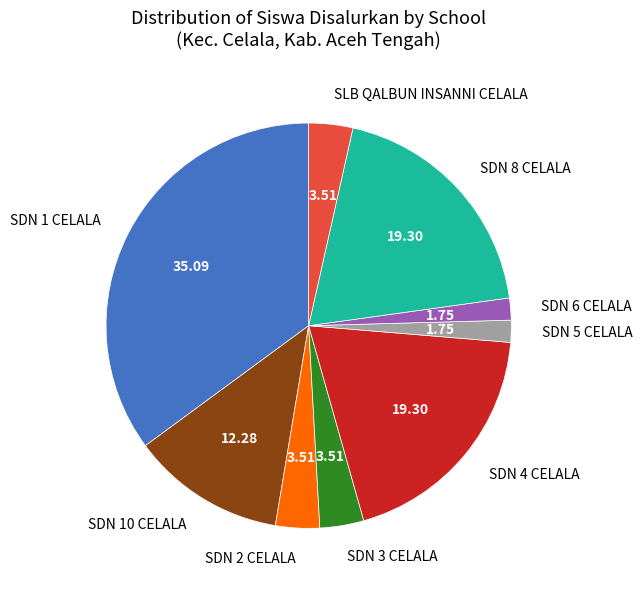

Approximately how many times larger is the value at SDN 4 CELALA compared to SDN 3 CELALA?

5.5